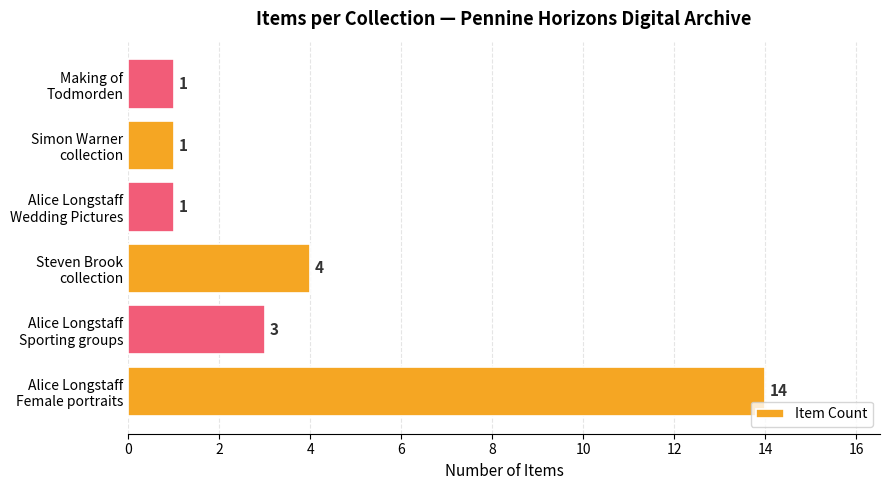

What is the sum of all values?

24